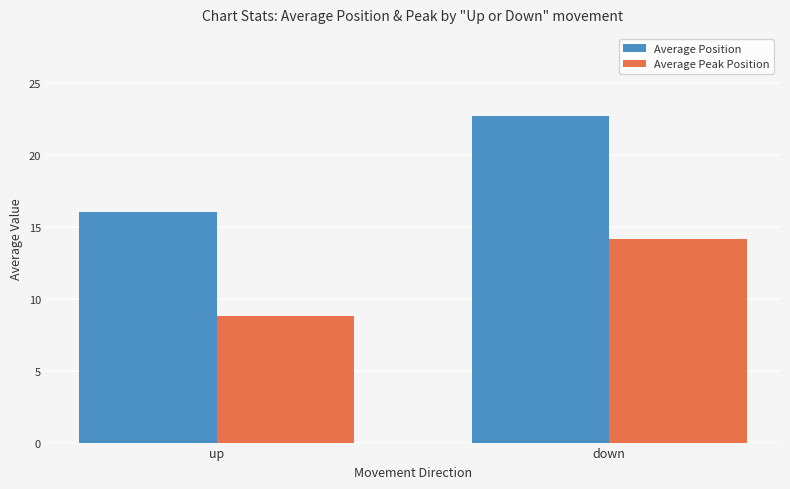

At which label does Average Peak Position reach its peak?

down